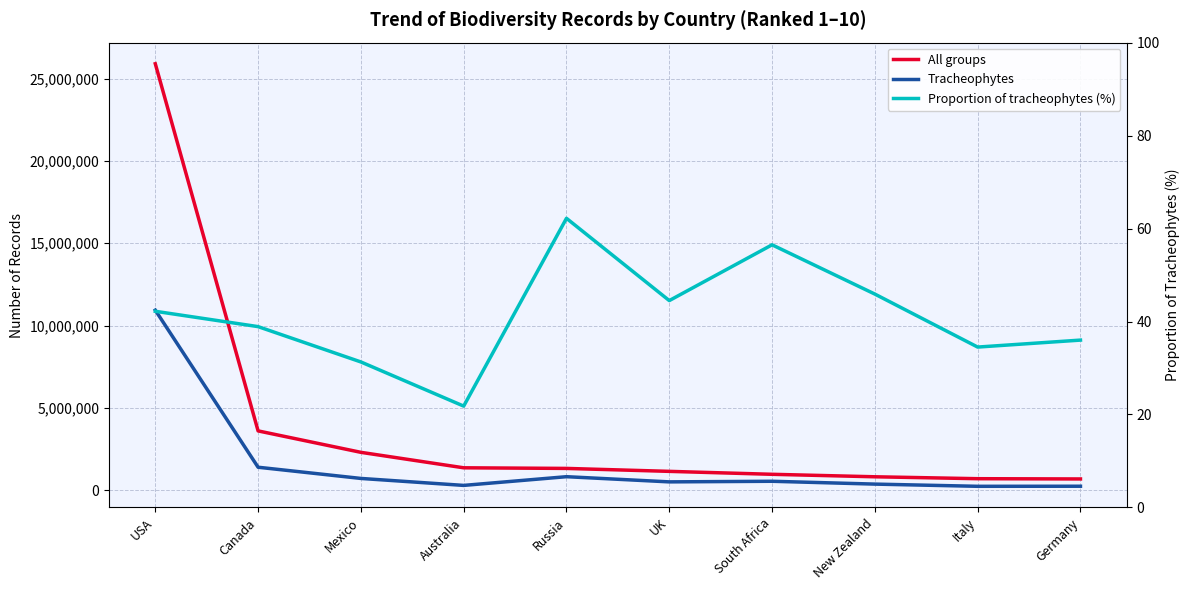

At which category does the chart reach its peak across all series?

USA